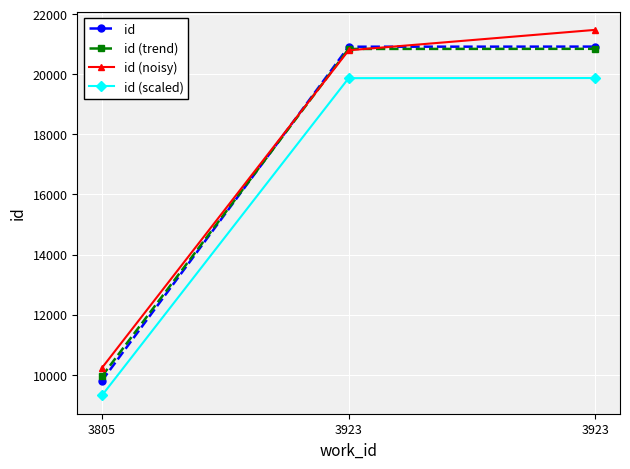

How many data points in id (scaled) are above 19872?

2